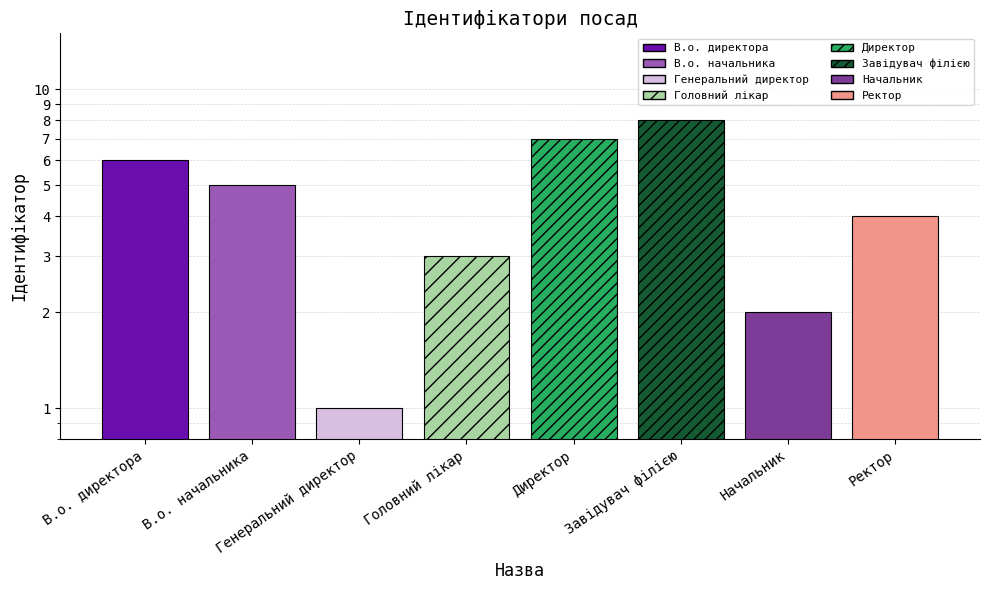

True or false: the data shows 12 at Директор.

False